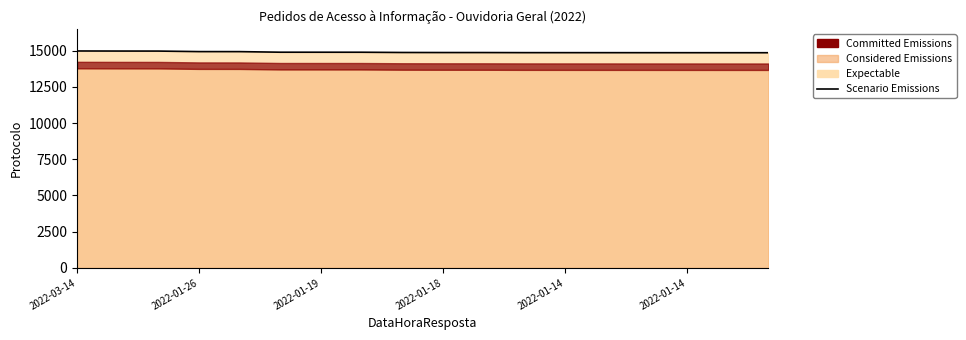

How many values are below 14877?

9